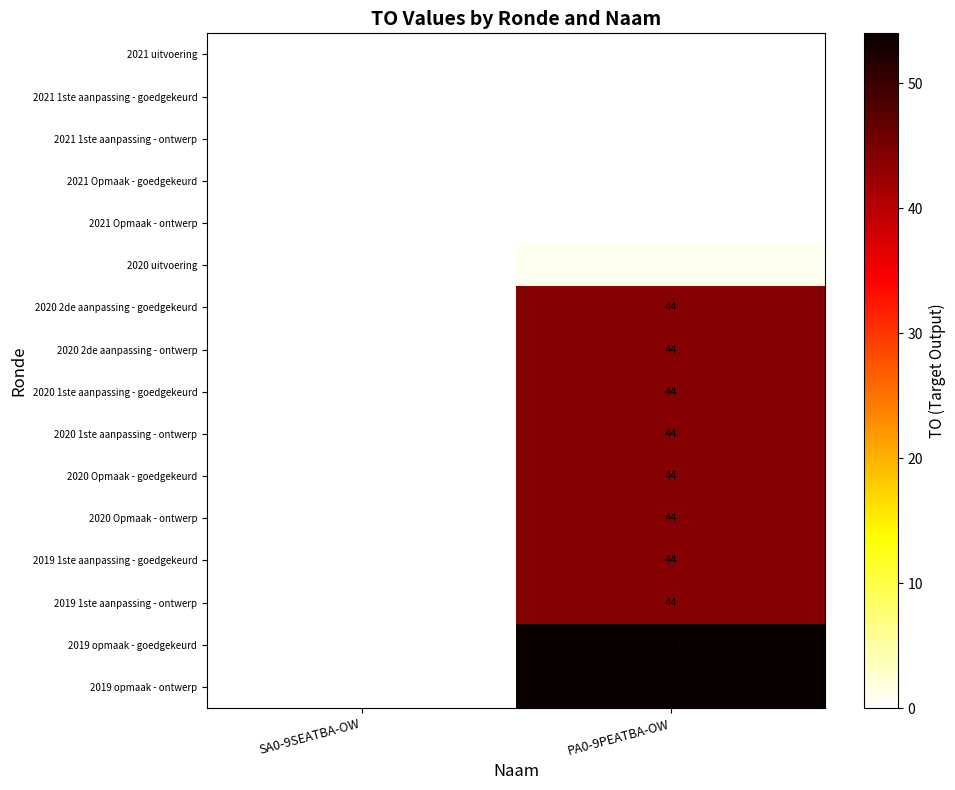

At which category is the sum across all series the highest?

PA0-9PEATBA-OW